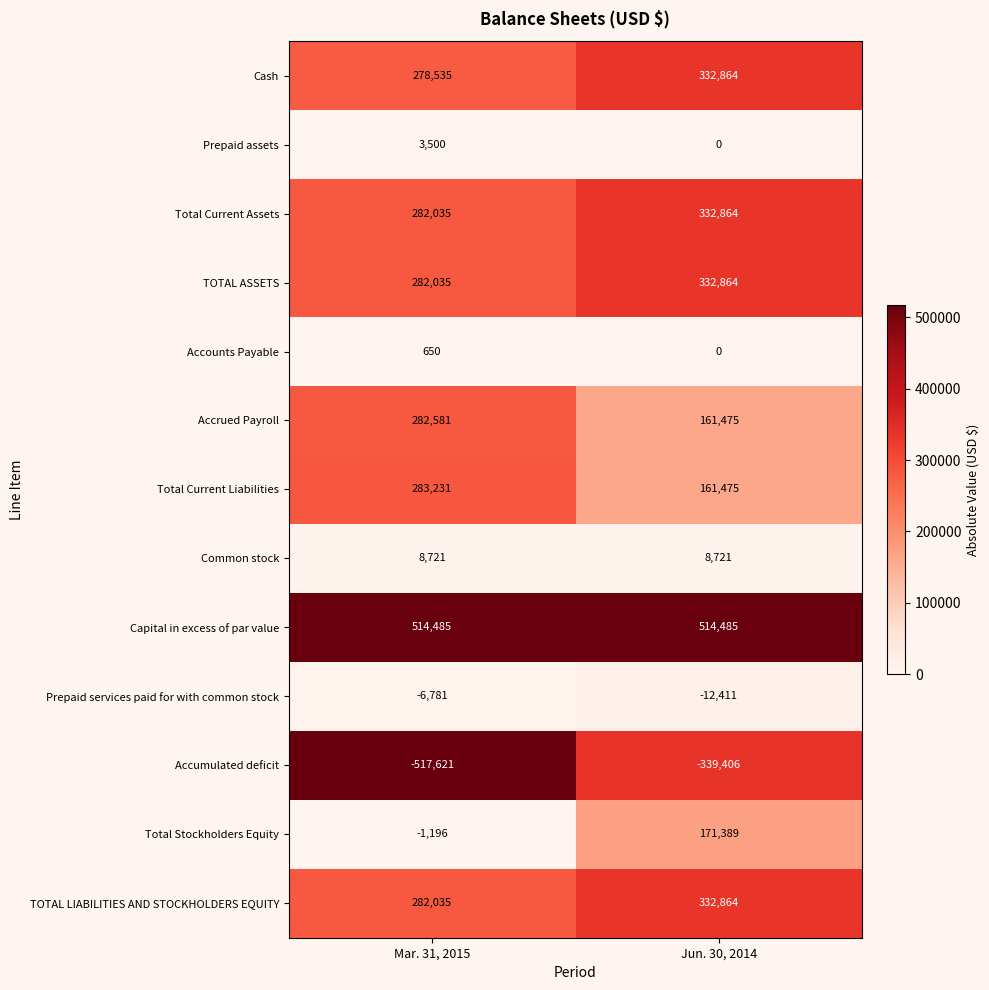

Rank the categories by Accrued Payroll value from lowest to highest.

Jun. 30, 2014, Mar. 31, 2015